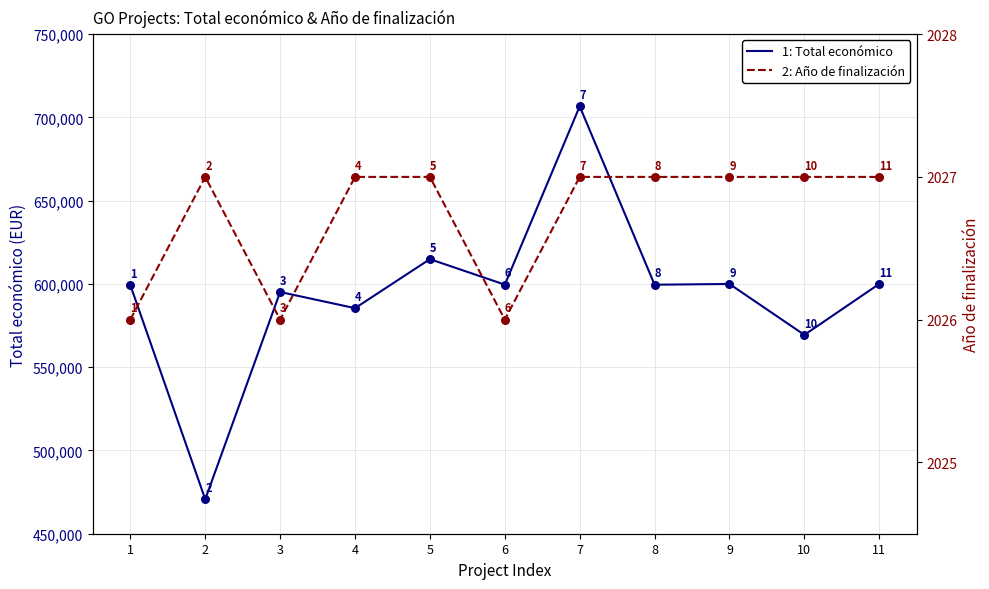

What are all the series names shown in the legend?

Total económico, Año de finalización